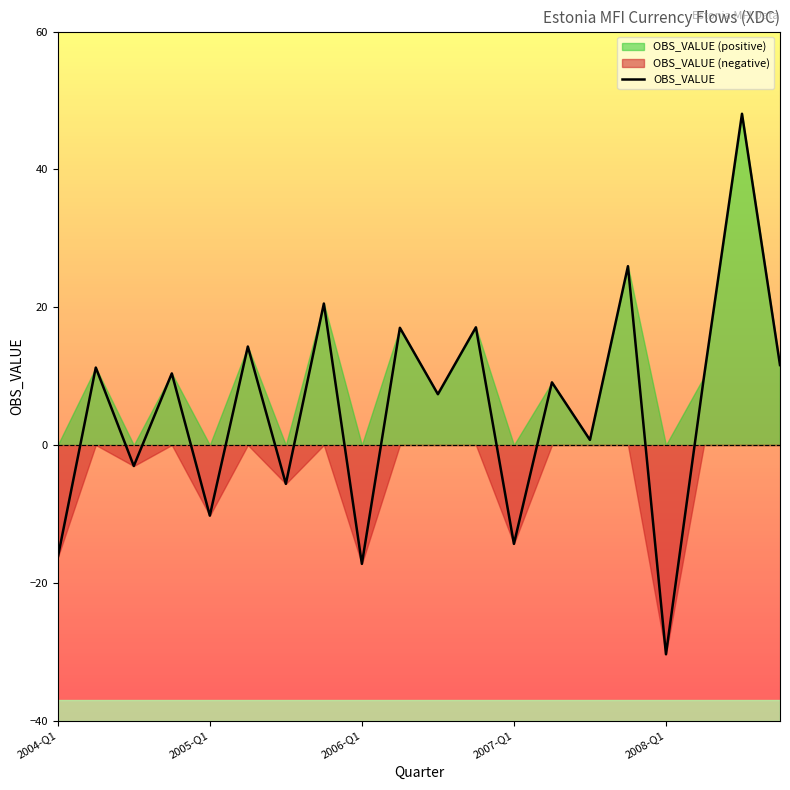

What is the highest value of the OBS_VALUE series?

48.1